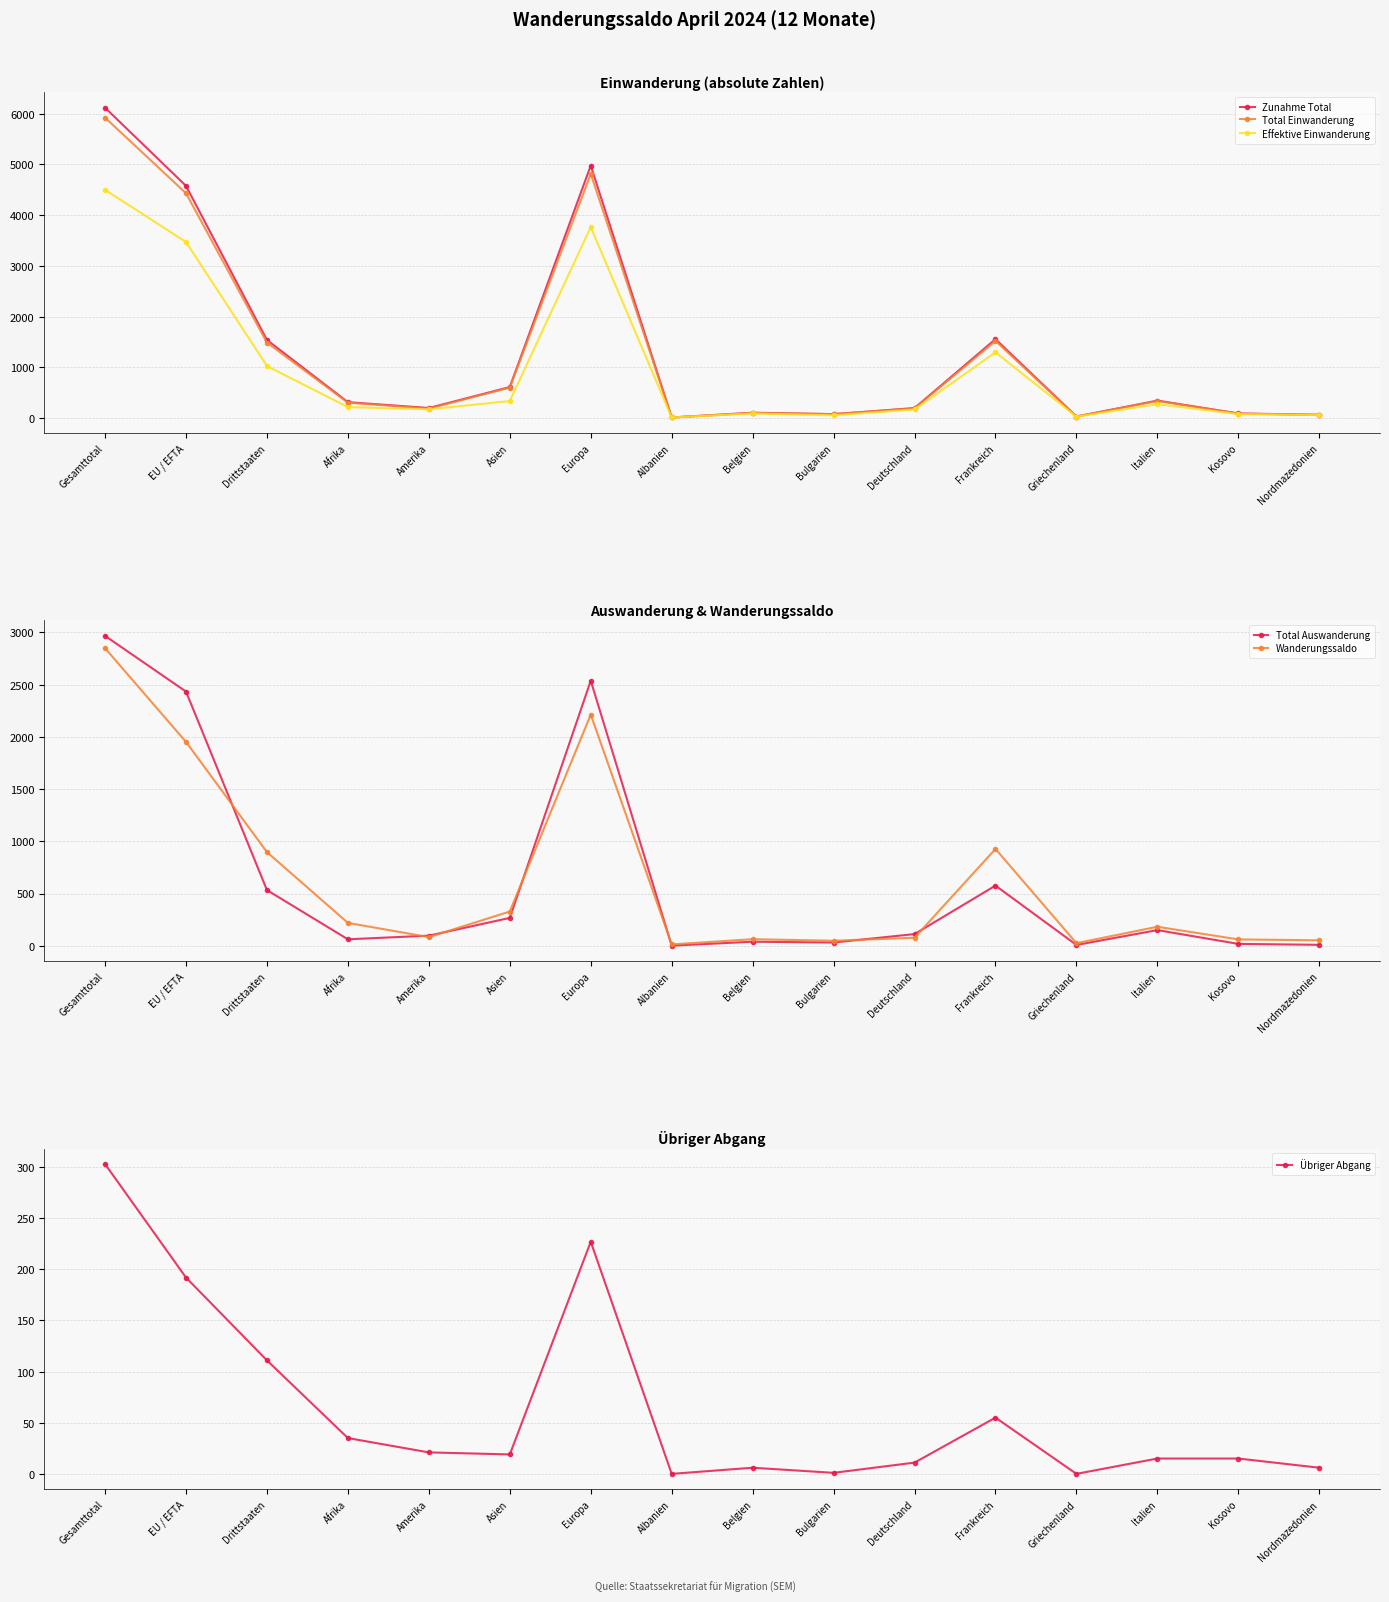

What position from the left is Belgien?

9